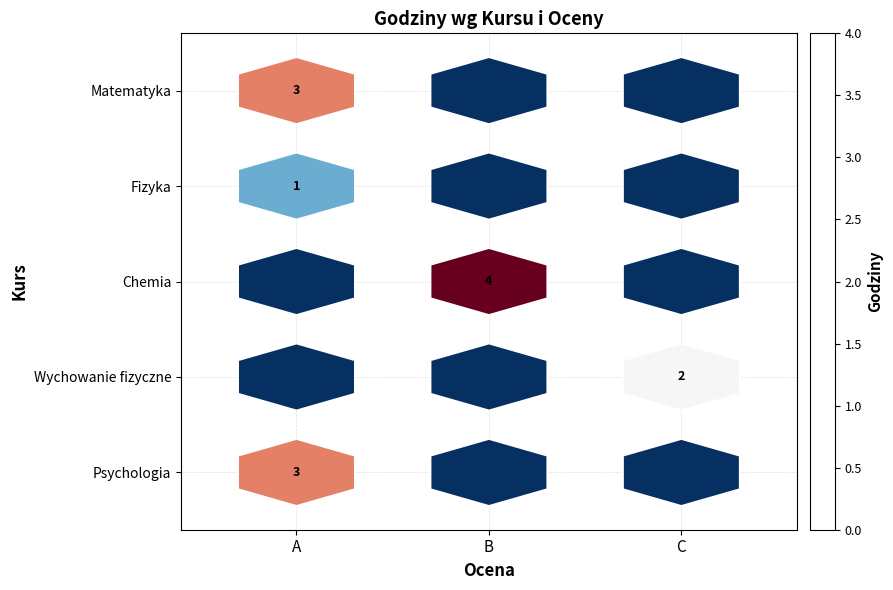

True or false: Matematyka has a value of 3 at A.

True